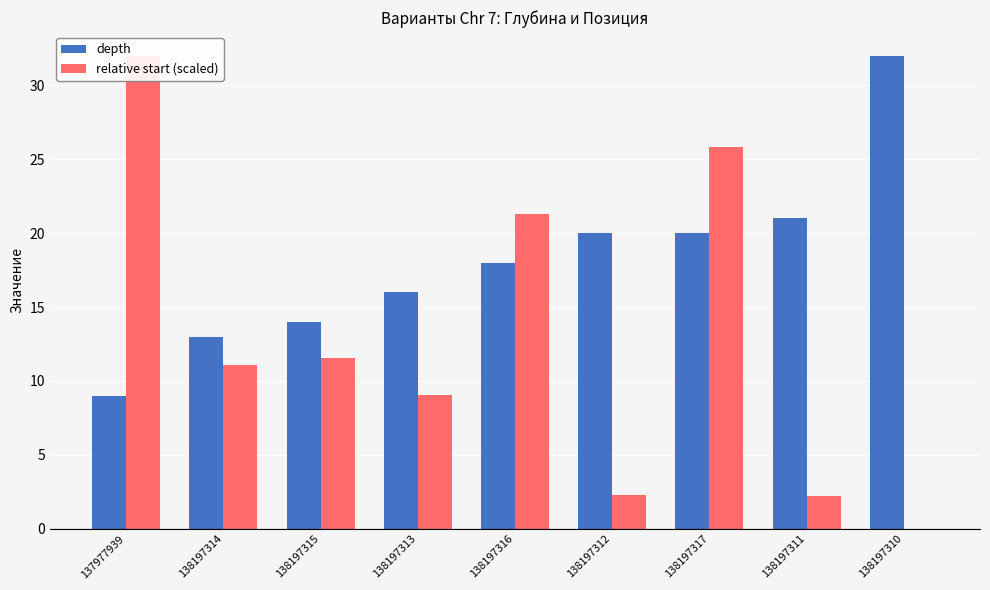

True or false: relative start (scaled) has a value of 41.4 at 138197317.

False